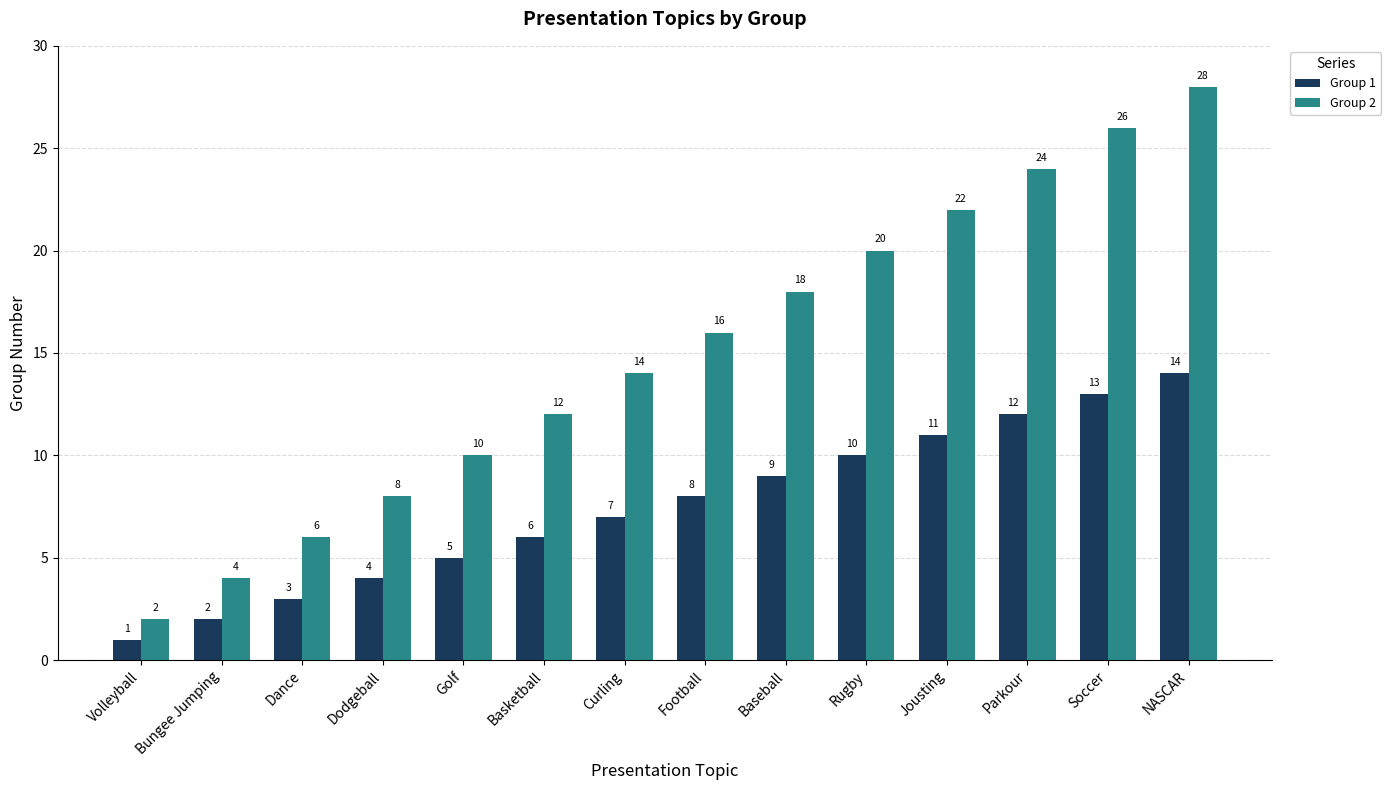

What position from the left is Parkour?

12